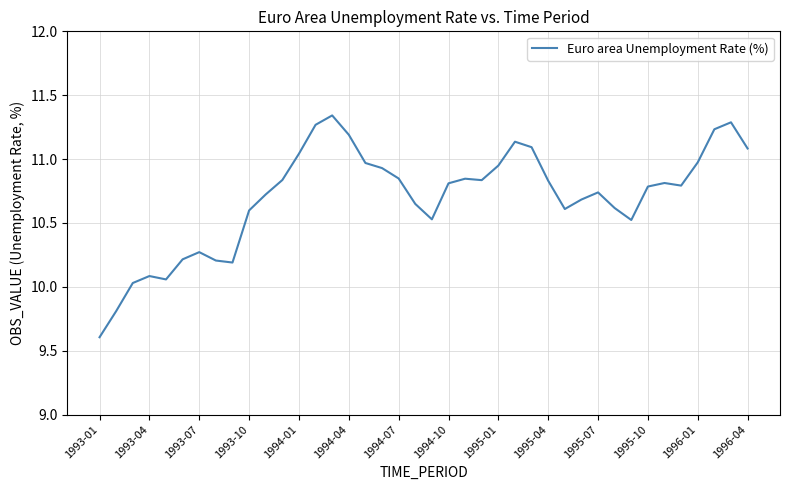

What is the difference between the maximum and minimum values?

1.7